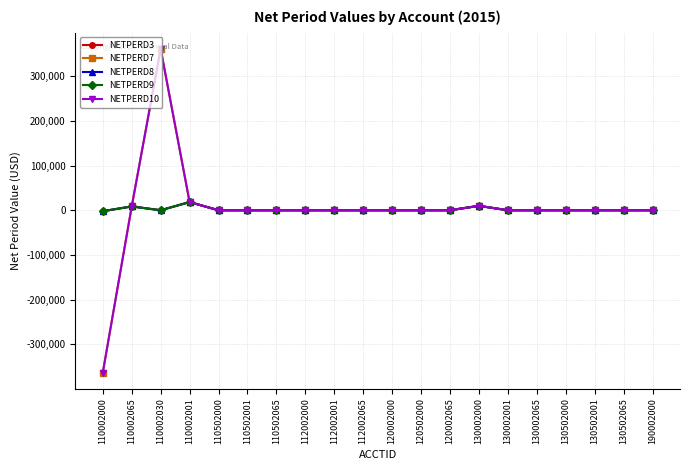

The value of NETPERD9 at 110502065 is -10459.8. True or false?

False